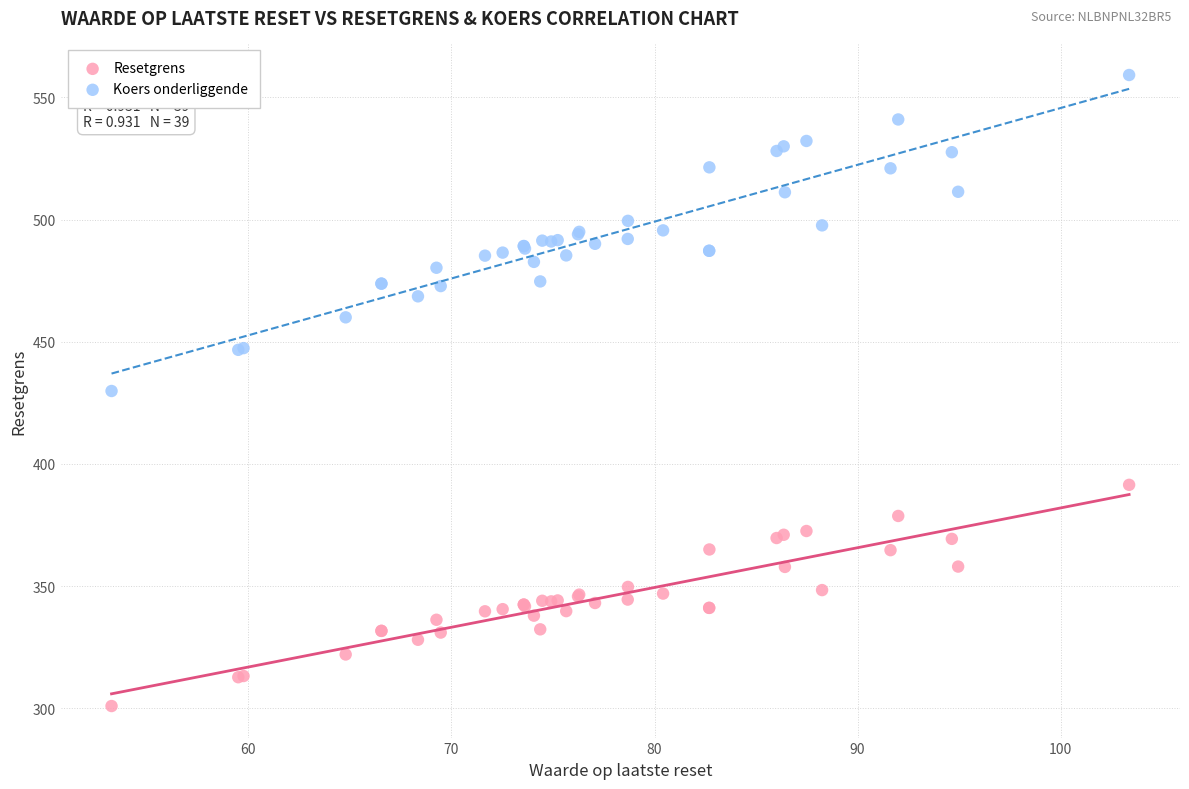

Which series has the largest Y range (max minus min)?

Koers onderliggende